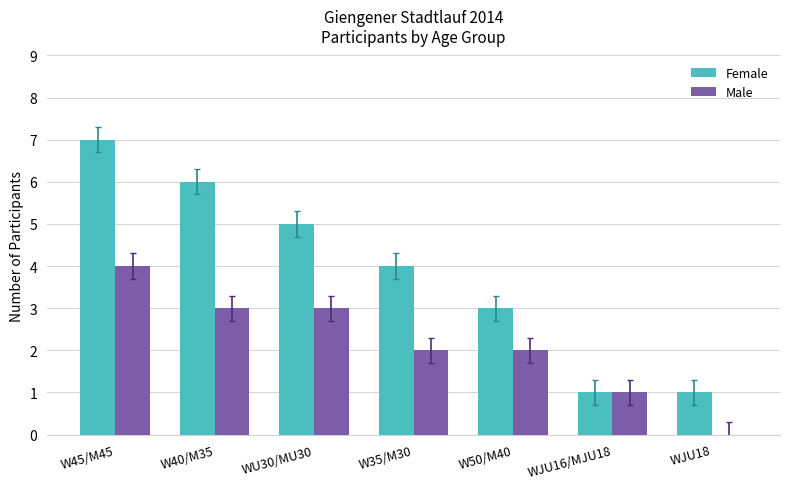

The value of Female at W50/M40 is 1. True or false?

False